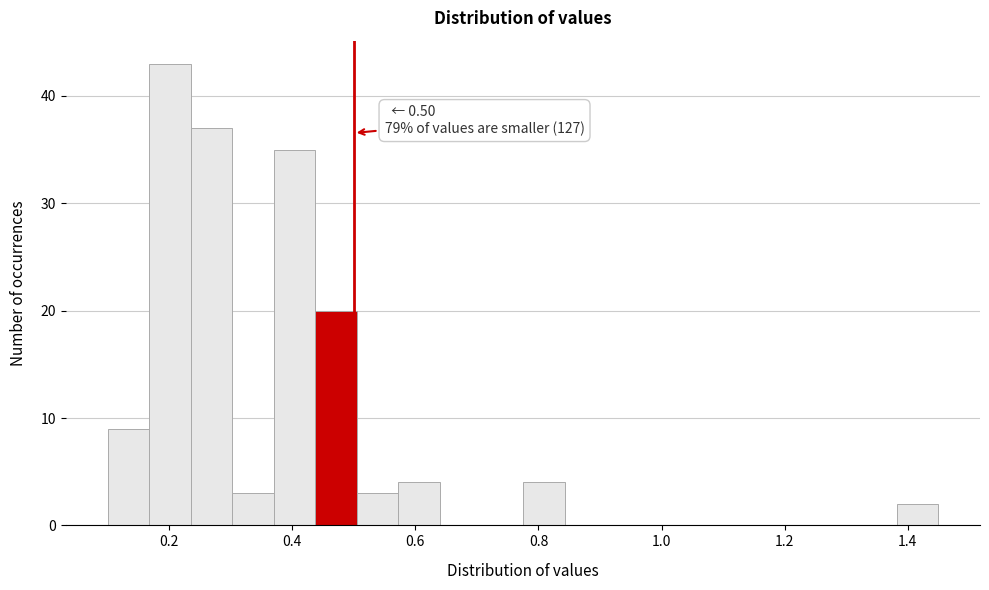

Read against the x-axis, roughly where is the centre of the tallest bar?

0.20